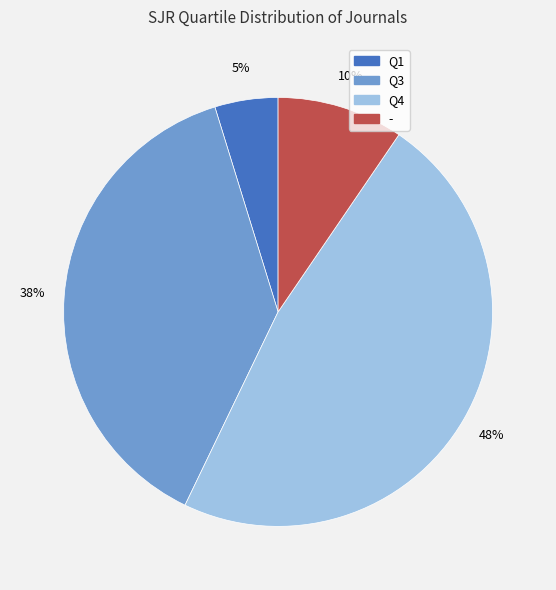

Approximately how many times larger is the value at Q1 compared to Q4?

0.1